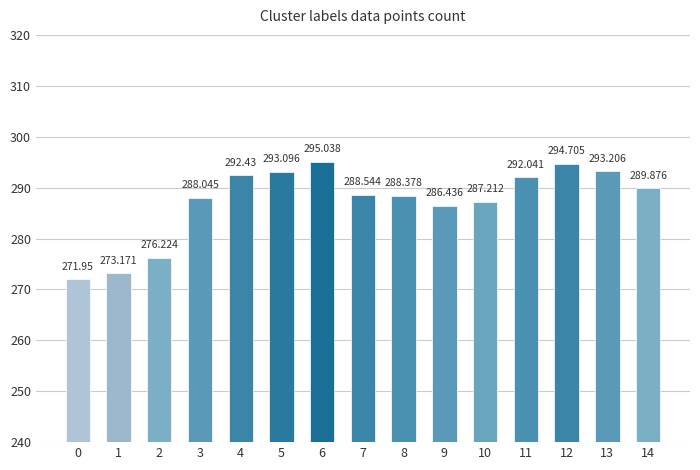

What is the difference between the maximum and second lowest values?

21.9